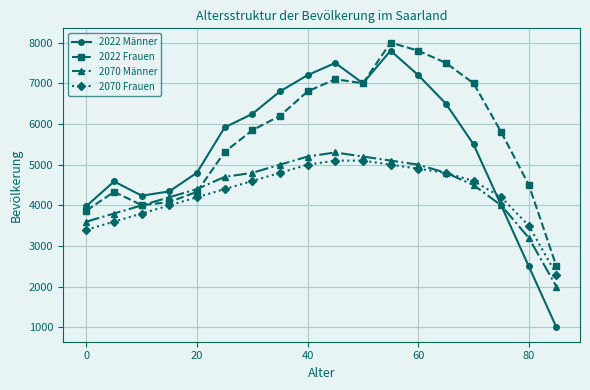

What is the highest value of the 2022 Männer series?

7800